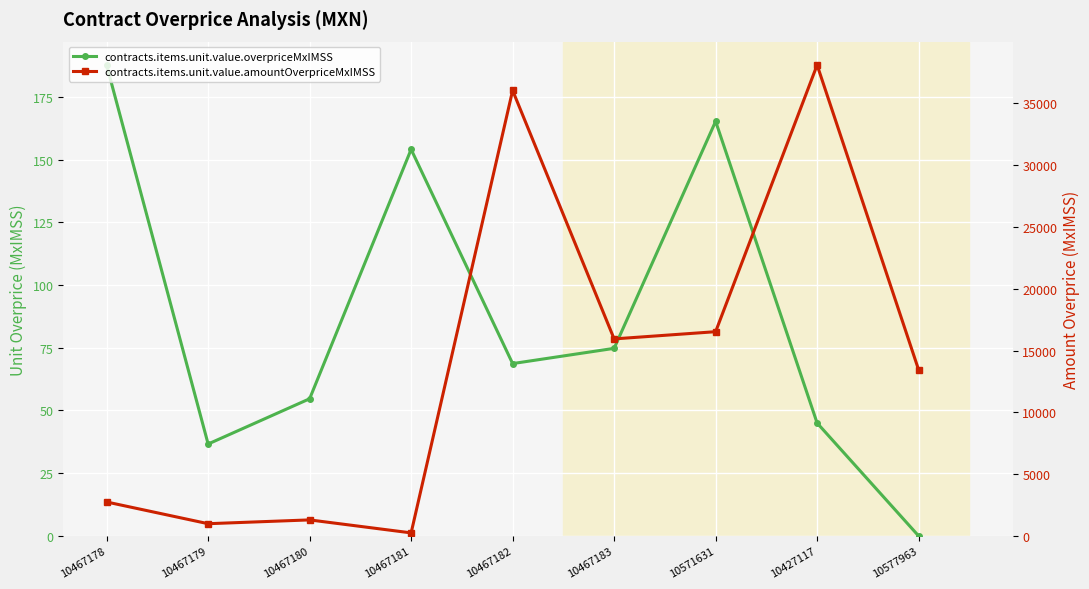

In contracts.items.unit.value.amountOverpriceMxIMSS, how many points are lower than both neighbors (excluding endpoints)?

3